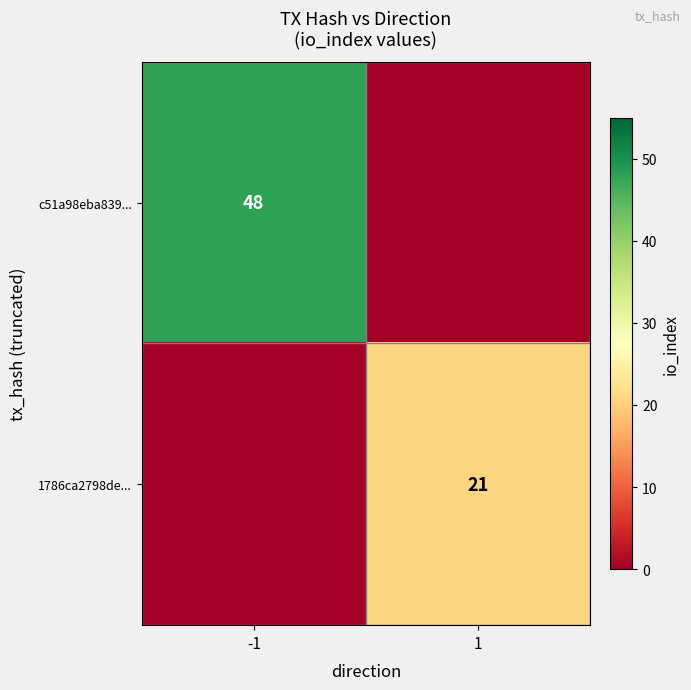

At which category does the chart reach its minimum across all series?

1